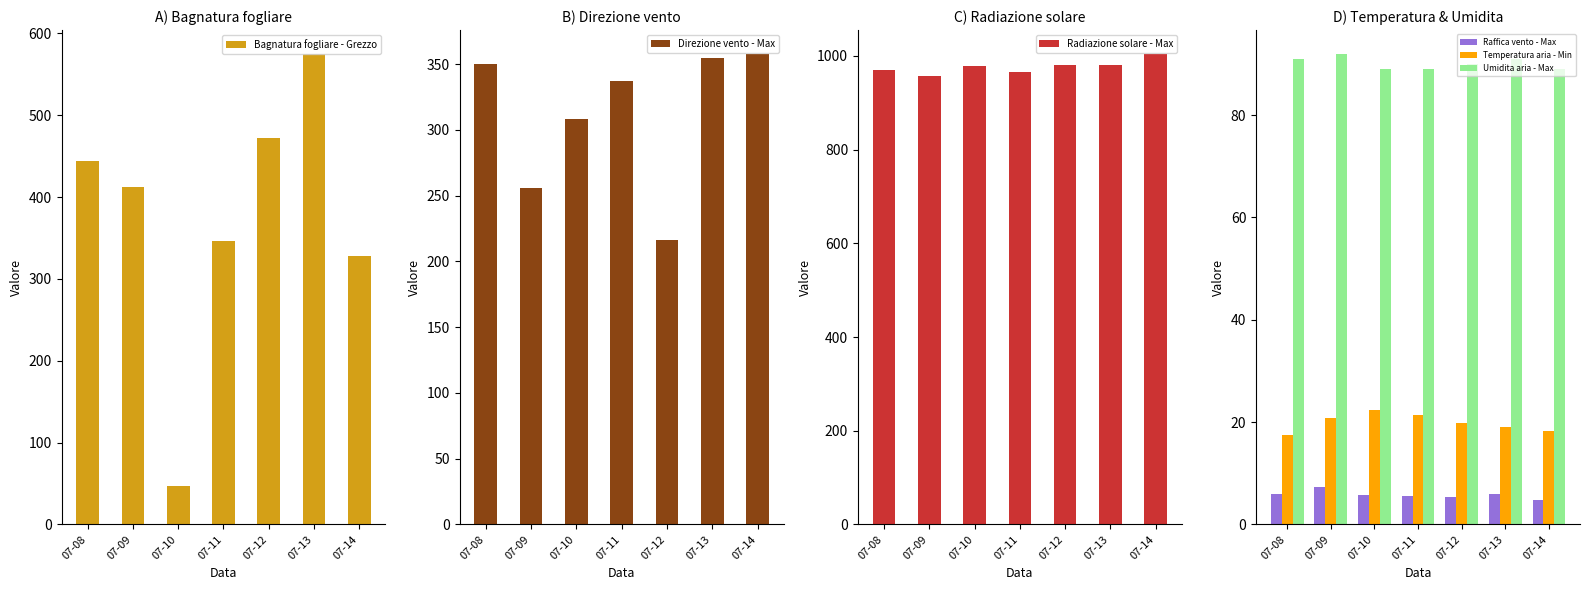

How many values in the Direzione vento - Max series exceed 337?

3